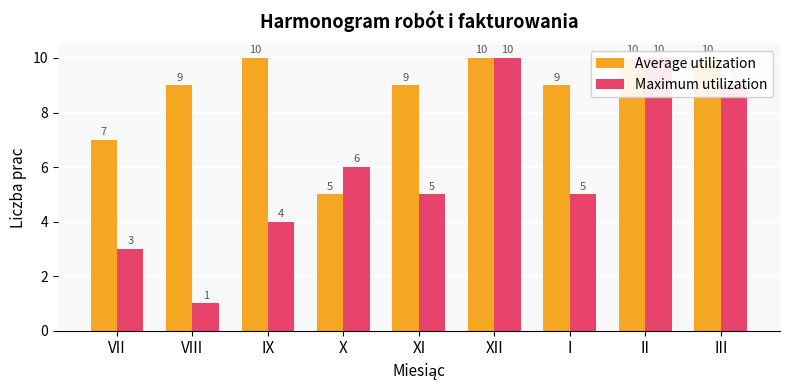

What are all the series names shown in the legend?

Average utilization, Maximum utilization